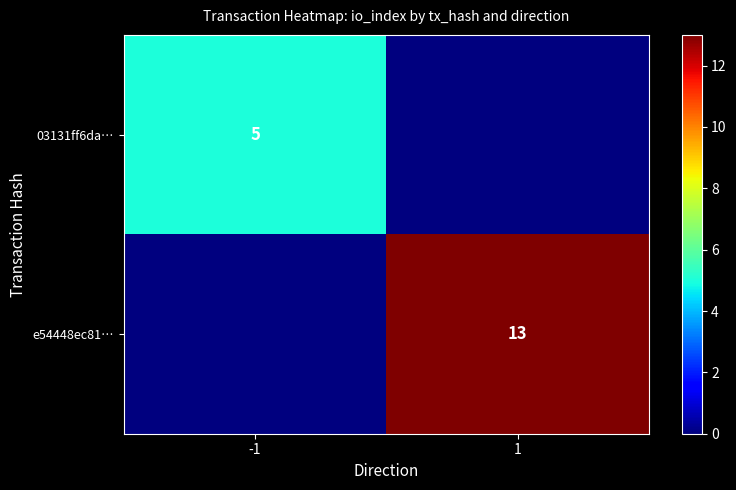

The 03131ff6da… series shows 5 at -1. True or false?

True